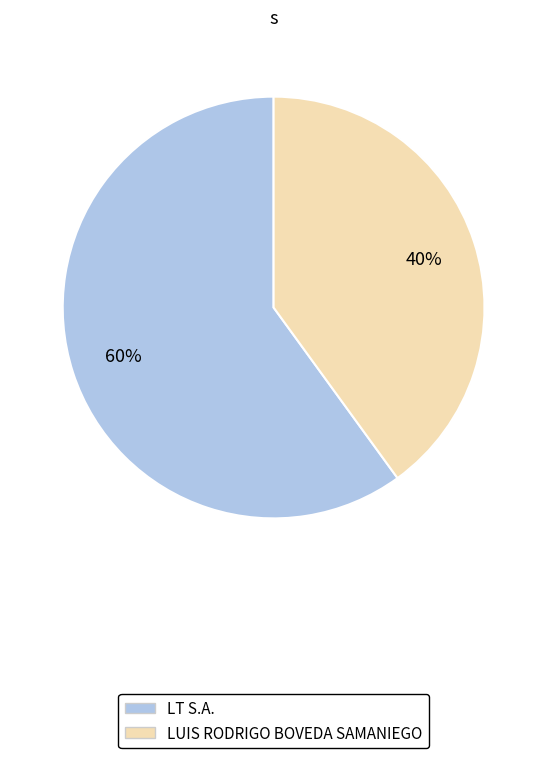

Count the number of slices in the pie.

2